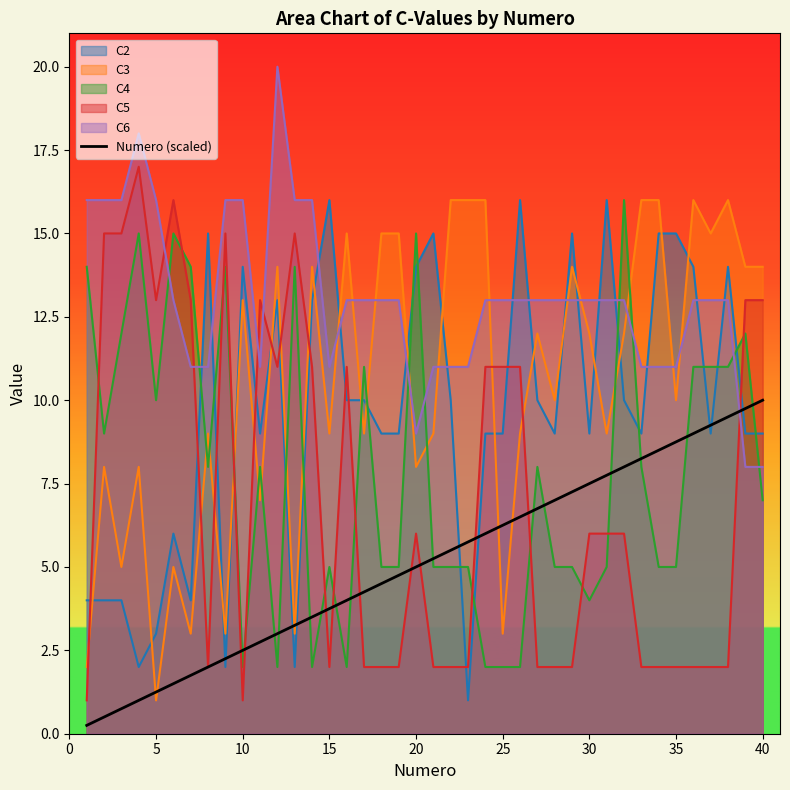

After their last crossing, which series has the higher values: C4 or Numero (scaled)?

Numero (scaled)